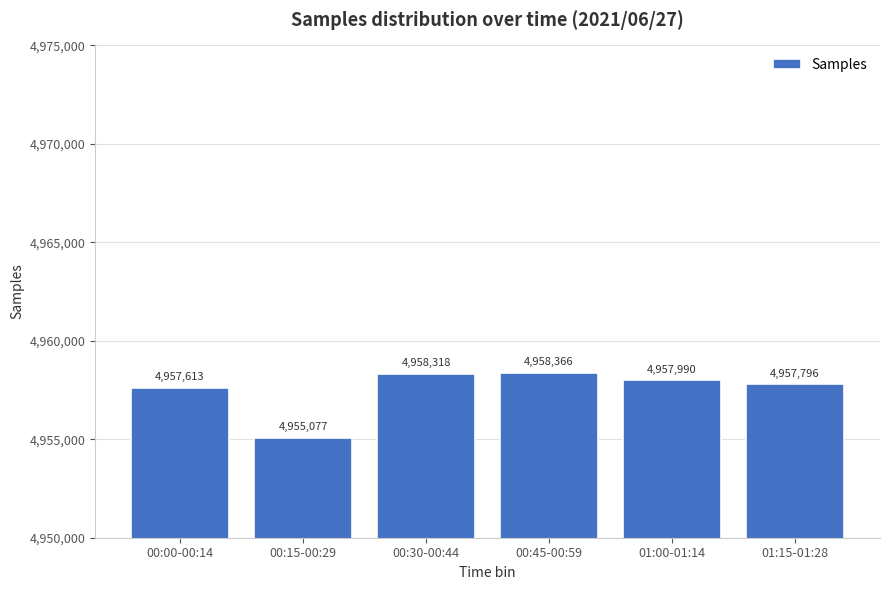

At which label is the value closest to 4956721?

00:00-00:14